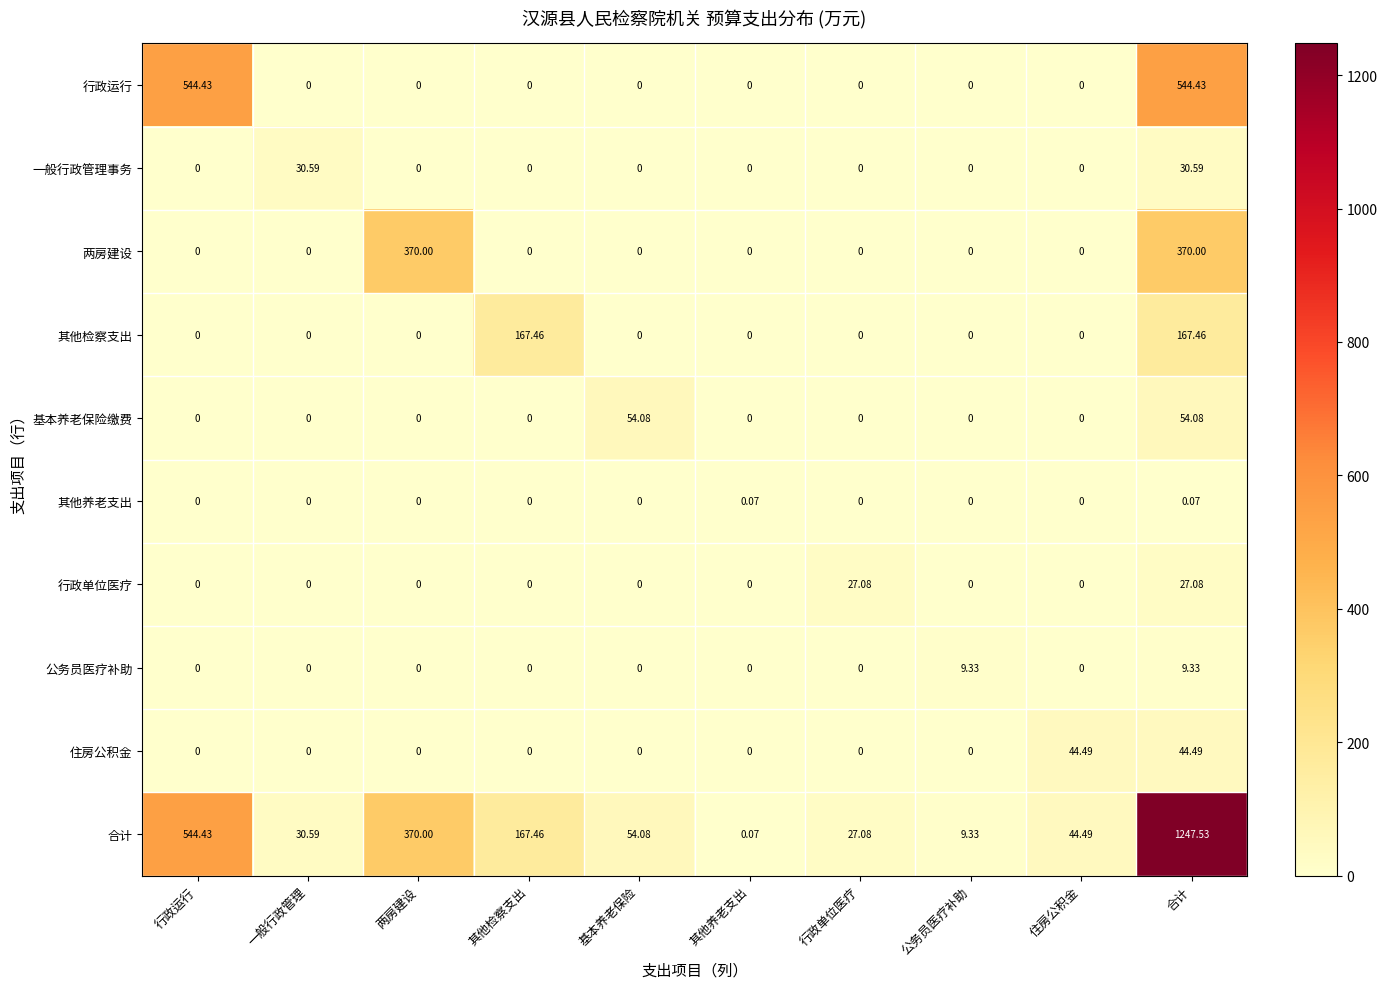

At which label does 合计 first exceed 54?

行政运行